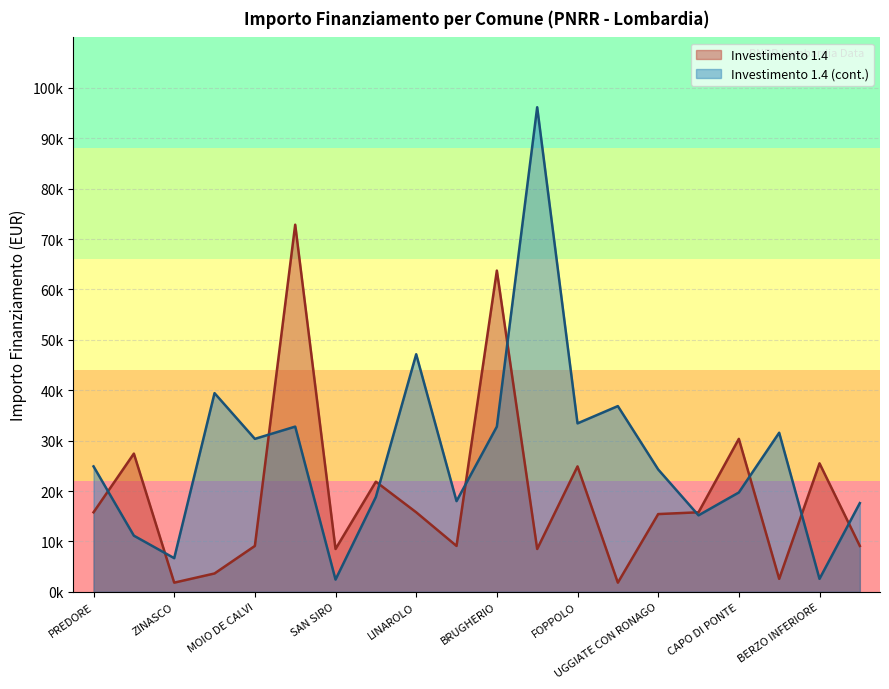

True or false: Investimento 1.4 (cont.) and Investimento 1.4 intersect in this chart.

True